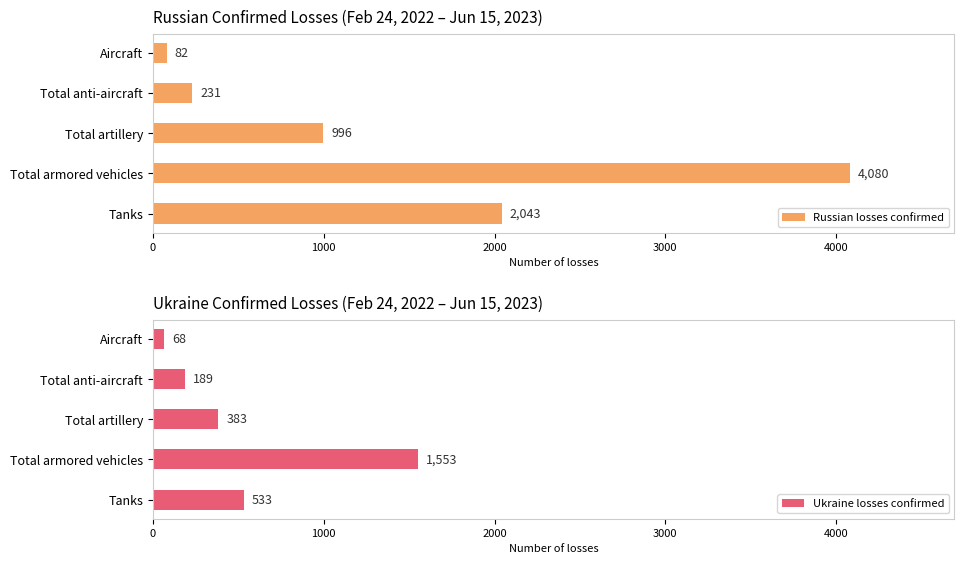

How many values in the Russian losses confirmed series are below 996?

2